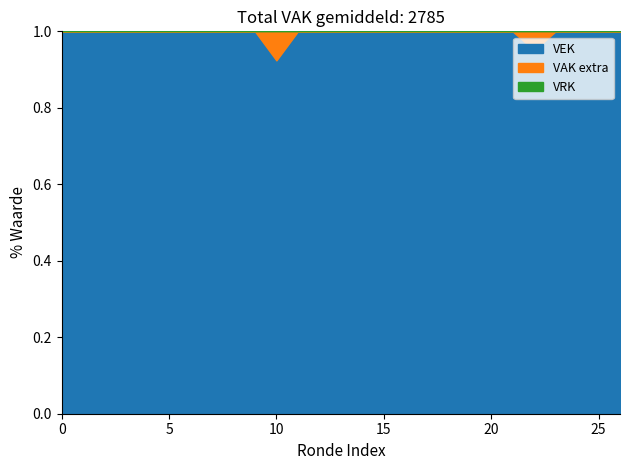

At which label does VEK reach its minimum?

10